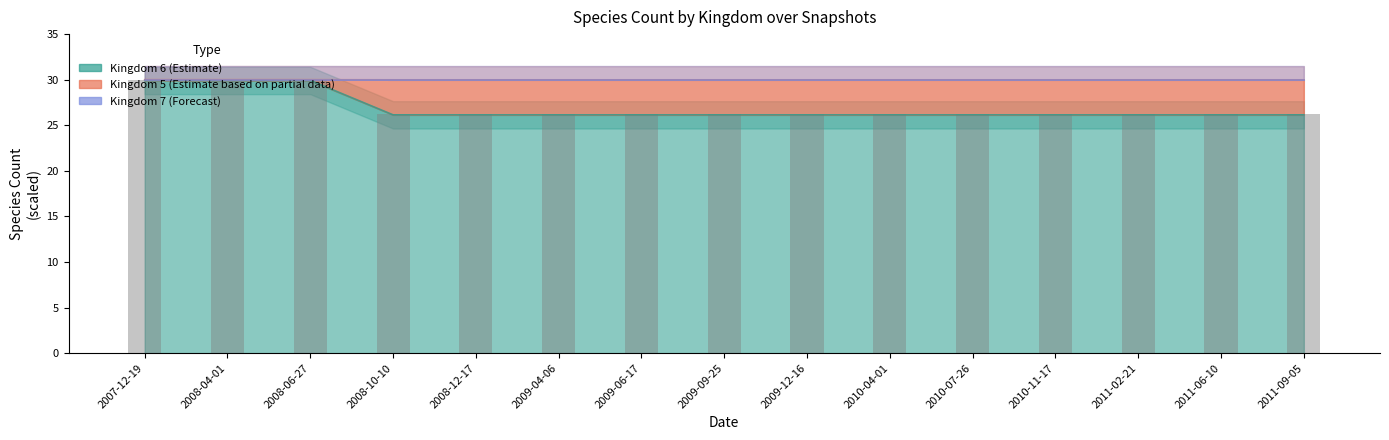

The kingdom_5 series shows 12.9 at 2008-04-01. True or false?

False